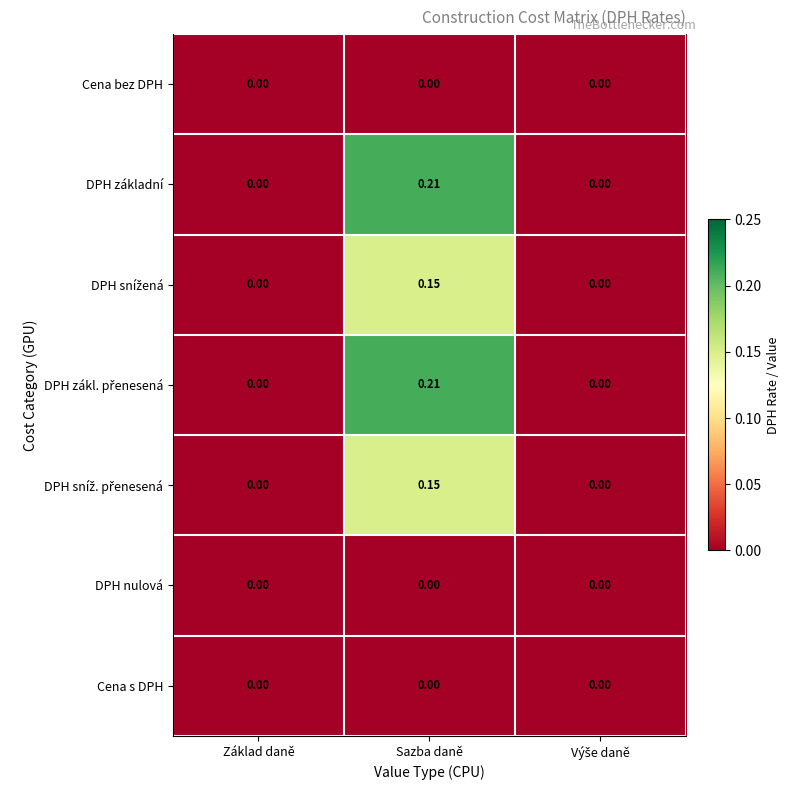

At which category is the sum across all series the highest?

Sazba daně